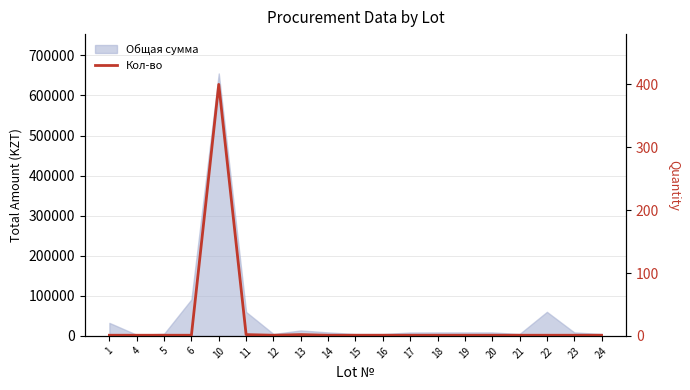

List the labels in order of value, smallest first.

1, 4, 5, 6, 12, 14, 15, 16, 17, 18, 19, 20, 21, 22, 23, 24, 11, 13, 10